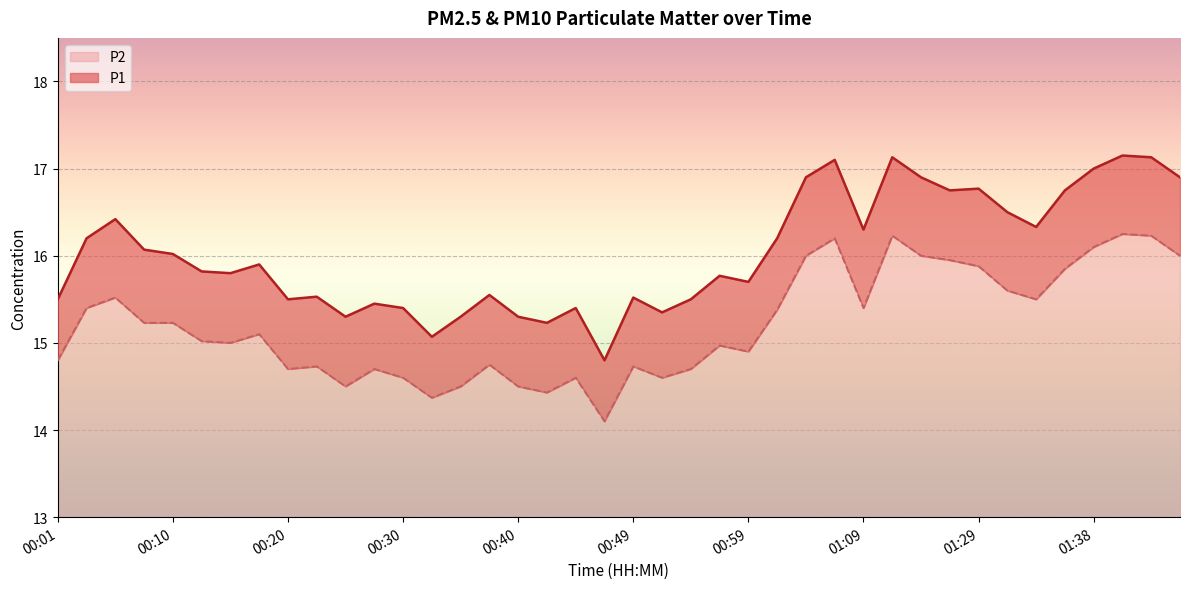

At which category does P1 reach its first local peak?

00:06